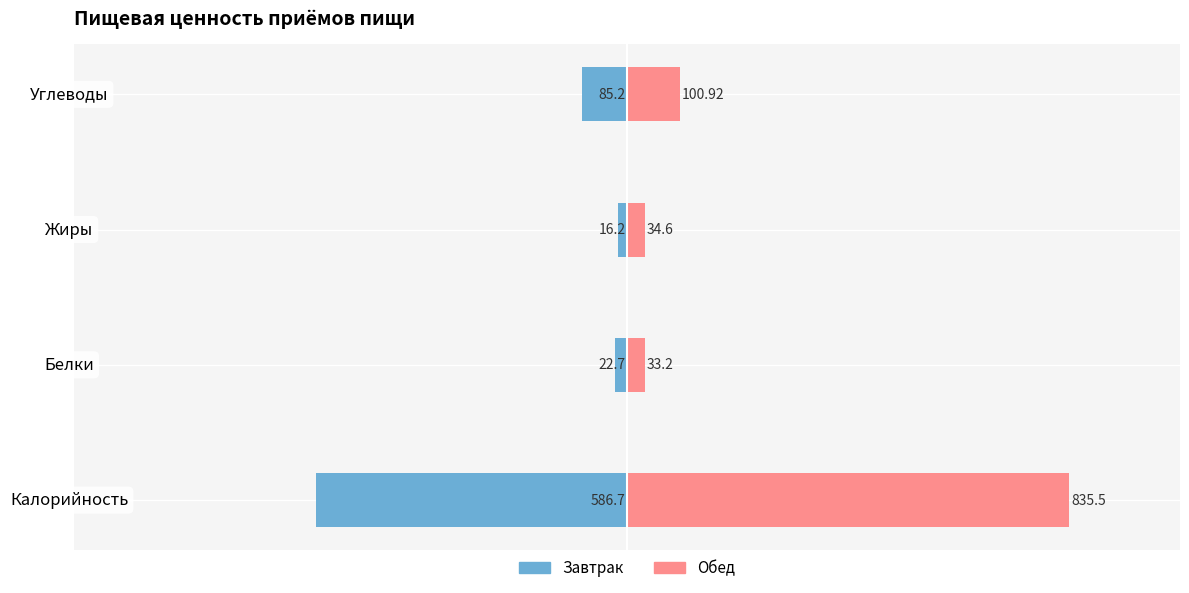

What is the value of the Завтрак bar at the 2nd from the left?

-22.7